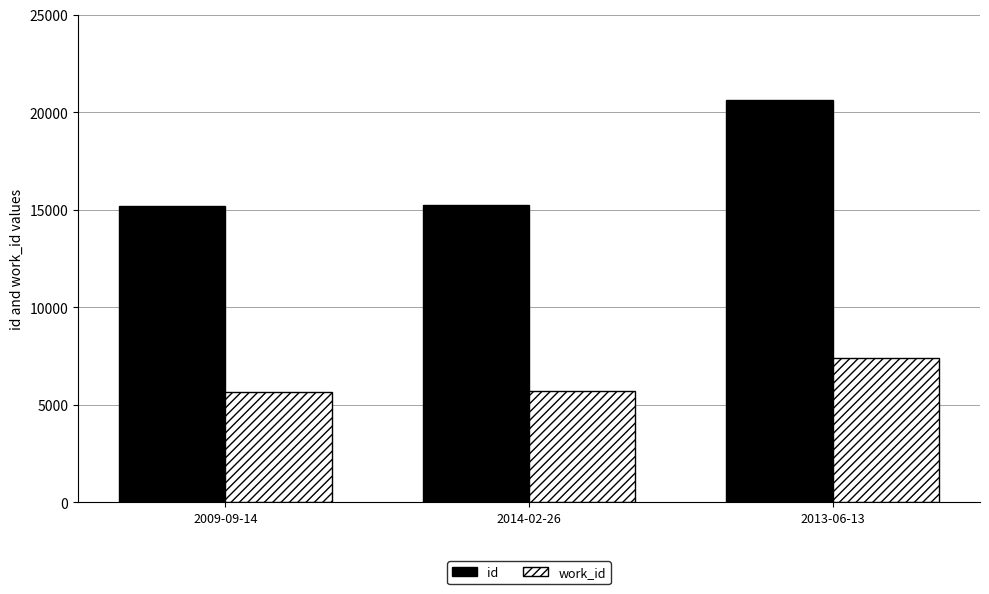

At which category does the chart reach its peak across all series?

2013-06-13